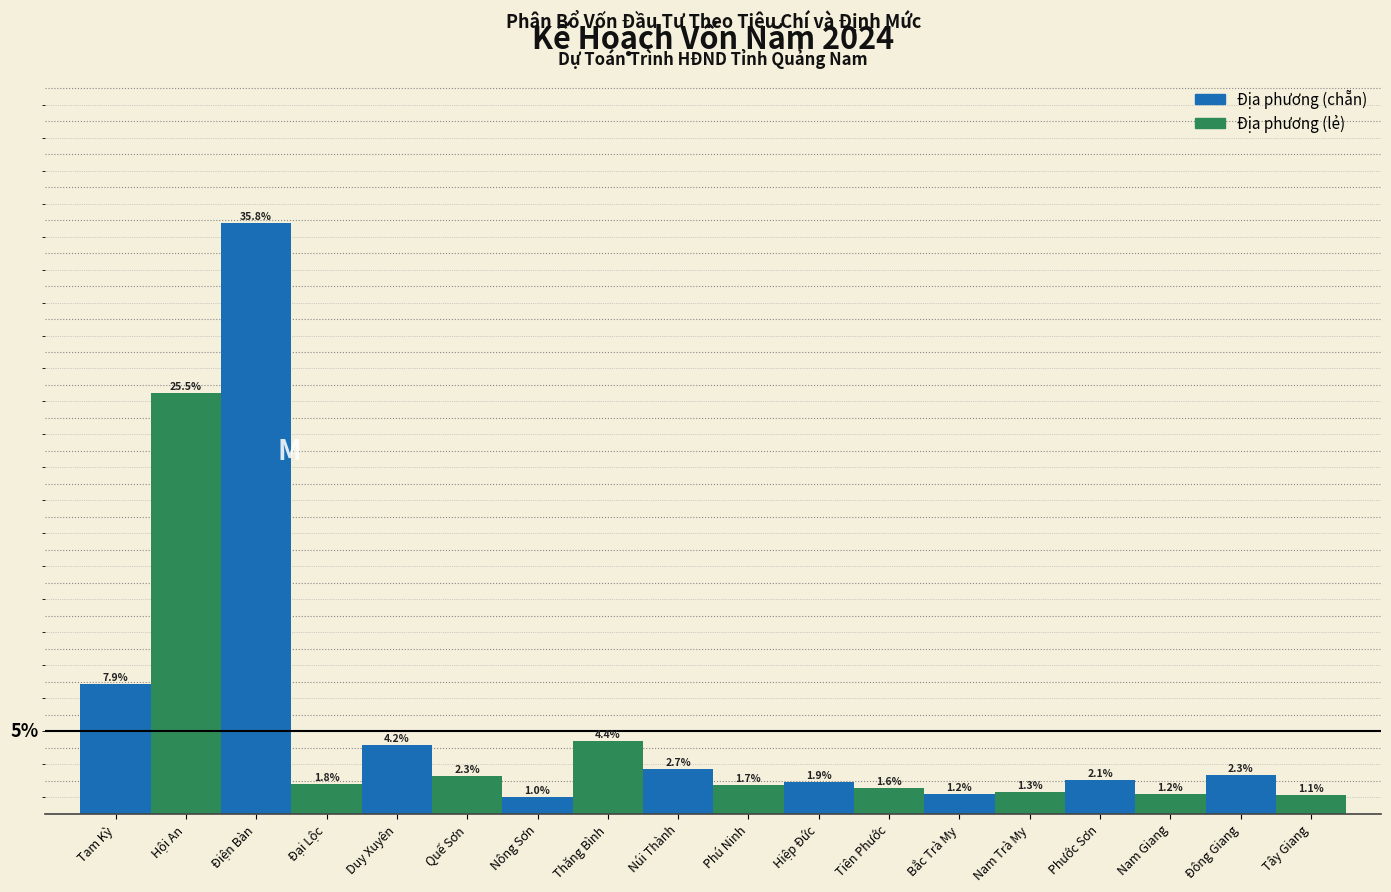

Between Nam Trà My and Thăng Bình, which is larger?

Thăng Bình